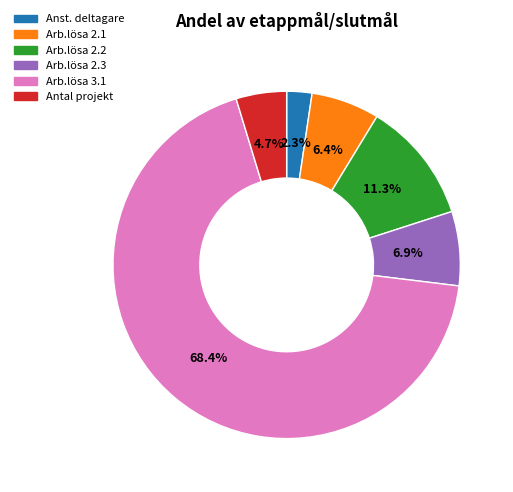

Does any single category account for the majority?

Yes